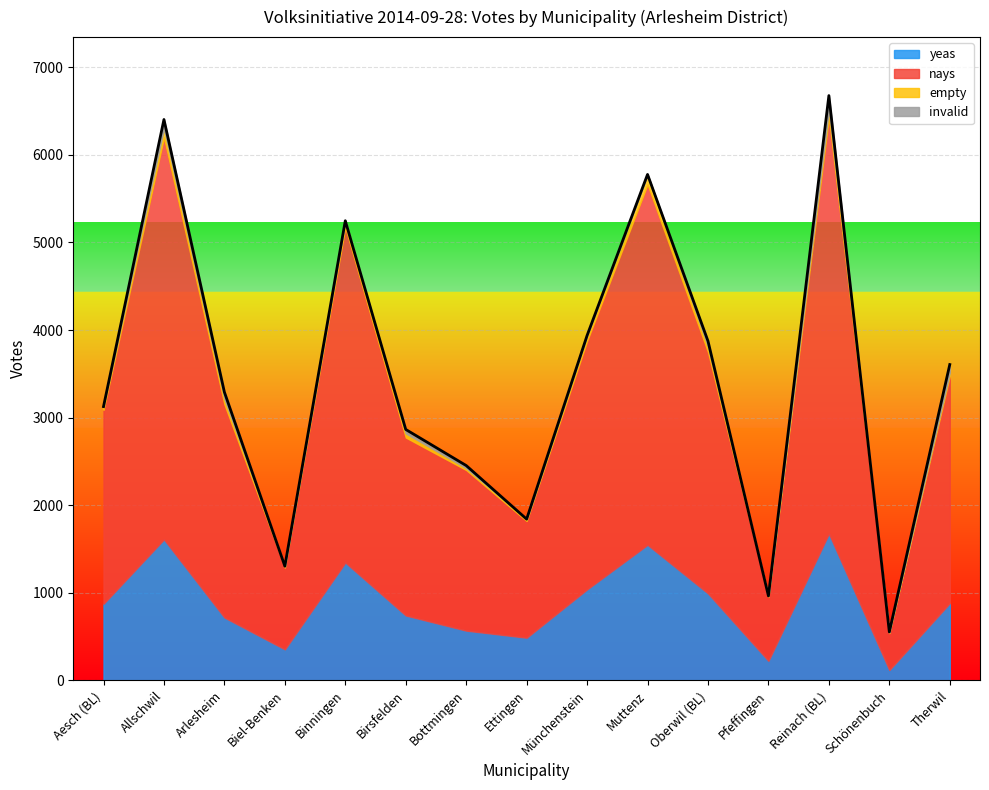

Reading left to right, what are all the values shown in this chart?

yeas: Aesch (BL)=874	Allschwil=1610	Arlesheim=718	Biel-Benken=354	Binningen=1346	Birsfelden=741	Bottmingen=568	Ettingen=487	Münchenstein=1039	Muttenz=1548	Oberwil (BL)=993	Pfeffingen=223	Reinach (BL)=1676	Schönenbuch=118	Therwil=882
nays: Aesch (BL)=2216	Allschwil=4588	Arlesheim=2435	Biel-Benken=933	Binningen=3829	Birsfelden=2032	Bottmingen=1834	Ettingen=1333	Münchenstein=2837	Muttenz=4114	Oberwil (BL)=2756	Pfeffingen=731	Reinach (BL)=4752	Schönenbuch=422	Therwil=2594
empty: Aesch (BL)=36	Allschwil=105	Arlesheim=59	Biel-Benken=15	Binningen=73	Birsfelden=47	Bottmingen=21	Ettingen=21	Münchenstein=62	Muttenz=113	Oberwil (BL)=59	Pfeffingen=10	Reinach (BL)=90	Schönenbuch=9	Therwil=39
invalid: Aesch (BL)=0	Allschwil=101	Arlesheim=79	Biel-Benken=2	Binningen=0	Birsfelden=45	Bottmingen=30	Ettingen=0	Münchenstein=0	Muttenz=2	Oberwil (BL)=66	Pfeffingen=0	Reinach (BL)=159	Schönenbuch=4	Therwil=91